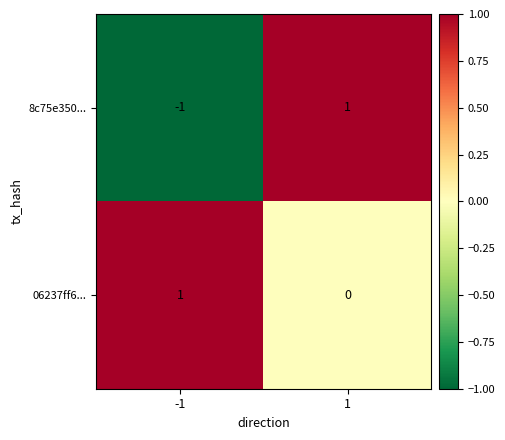

Which label corresponds to the smallest value in the chart?

-1